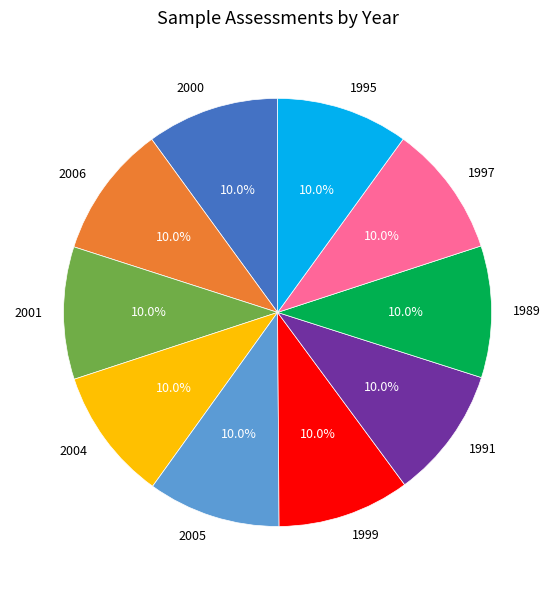

True or false: 2004 accounts for 25% of the total.

False